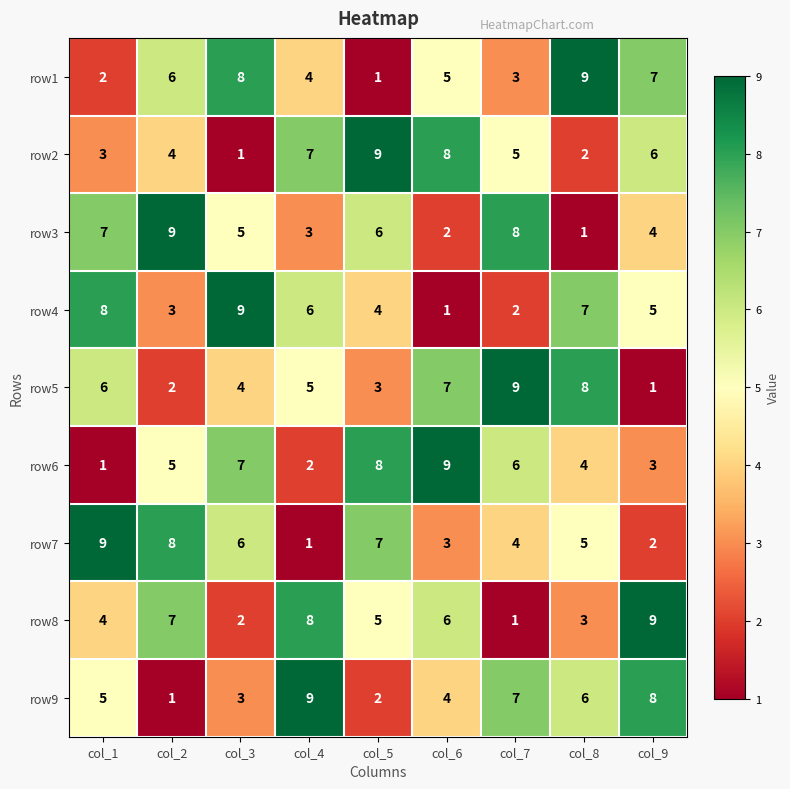

At which label does row7 reach its minimum?

col_4